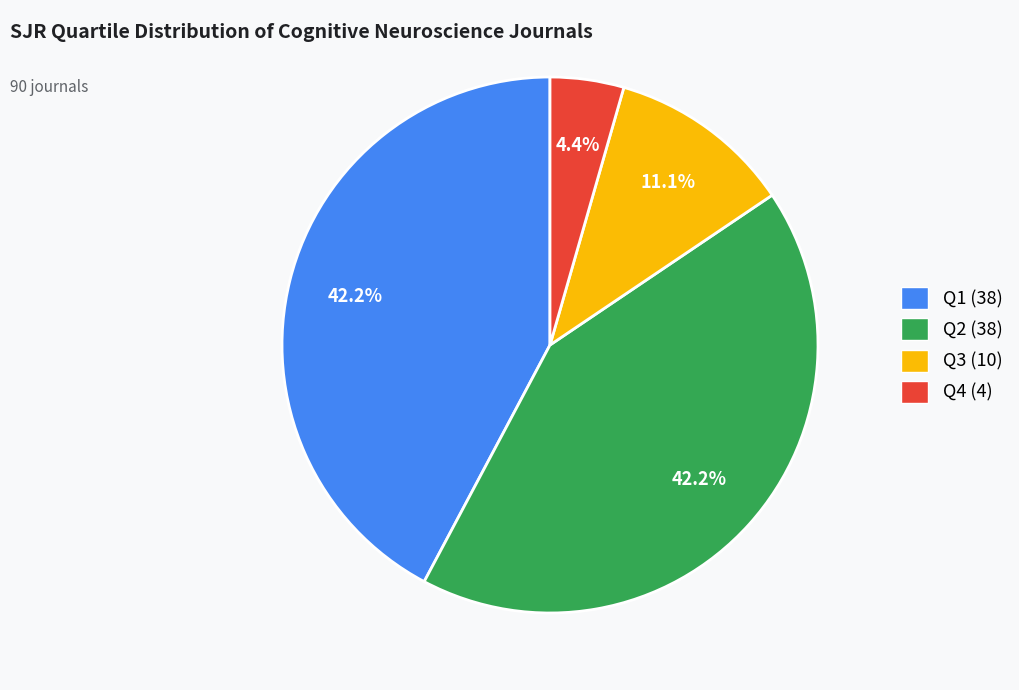

Does any single category account for the majority?

No